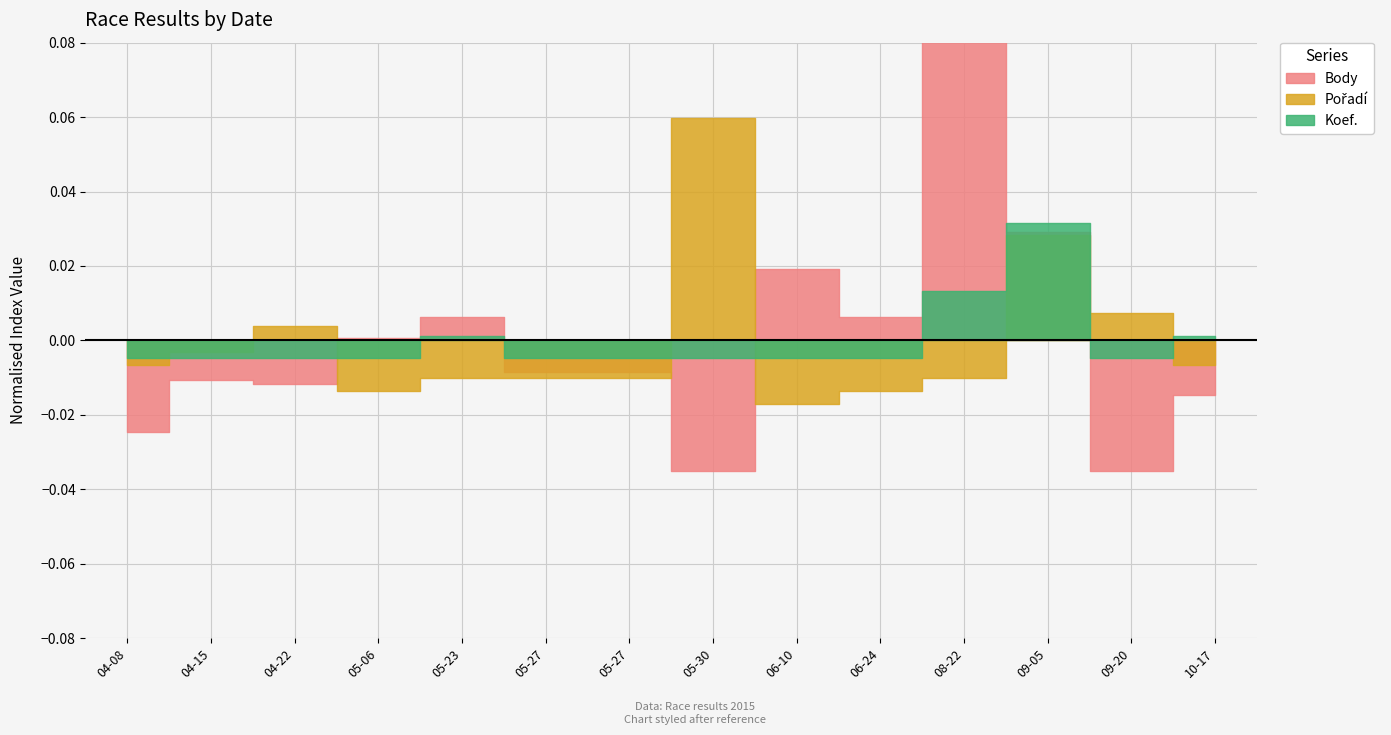

Which category has the highest value across all series?

2015-08-22